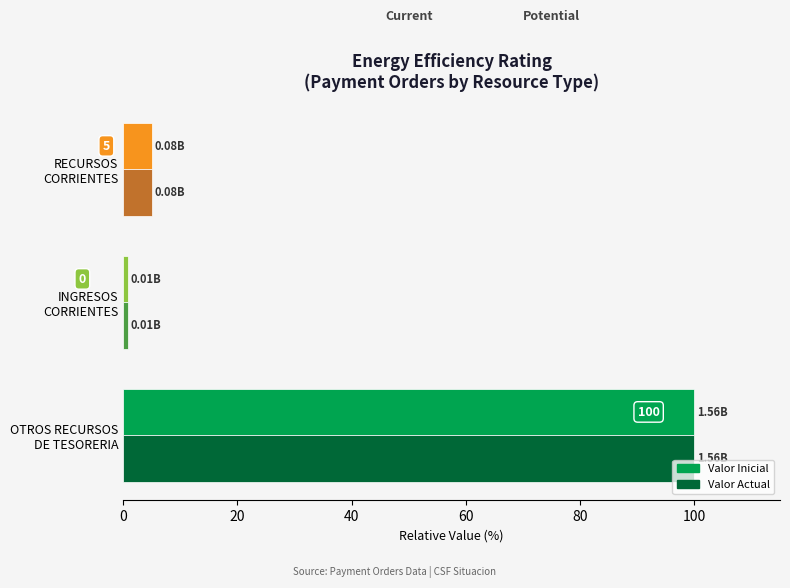

What is the value of the Valor Actual bar at the 2nd from the left?

0.9